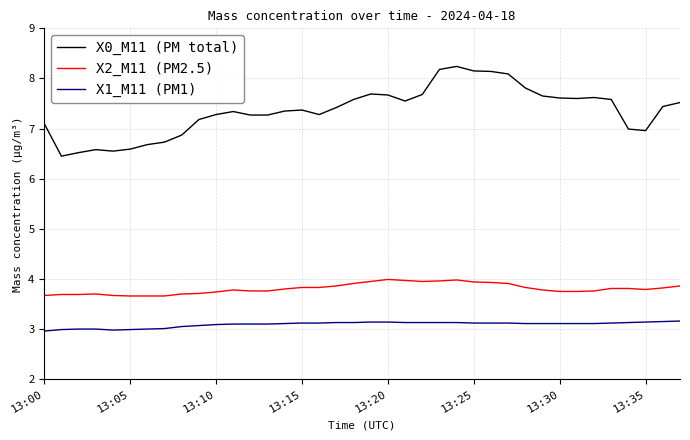

True or false: X2_M11 (PM2.5) and X0_M11 (PM total) cross at least once.

False